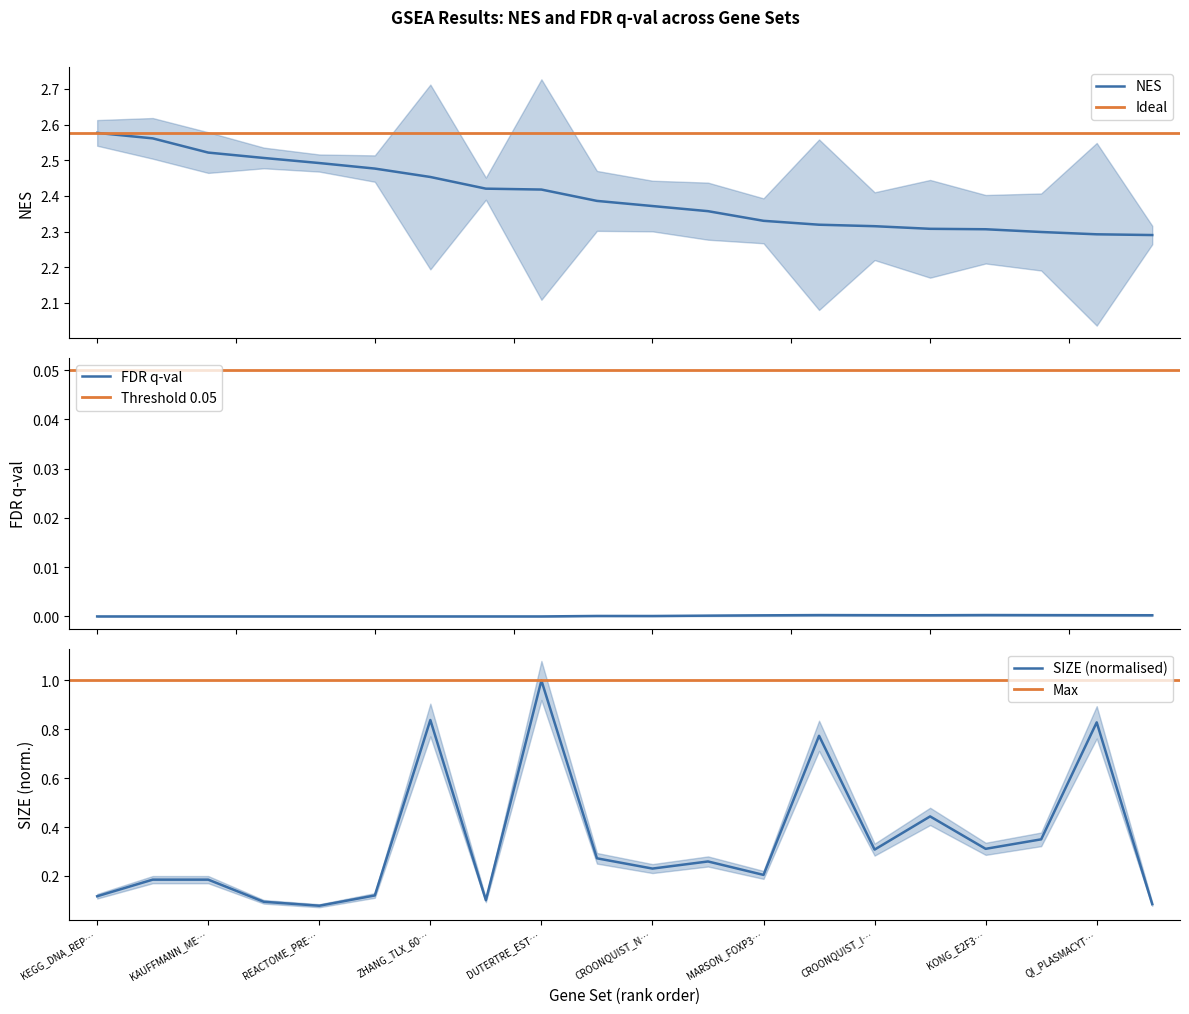

What is the greatest value displayed?

2.6